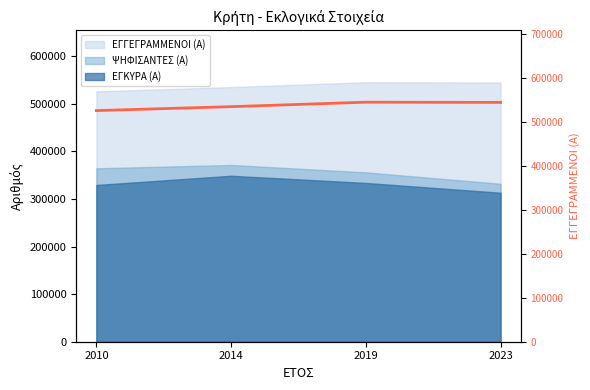

List the labels in order of value, largest first.

2019, 2023, 2014, 2010